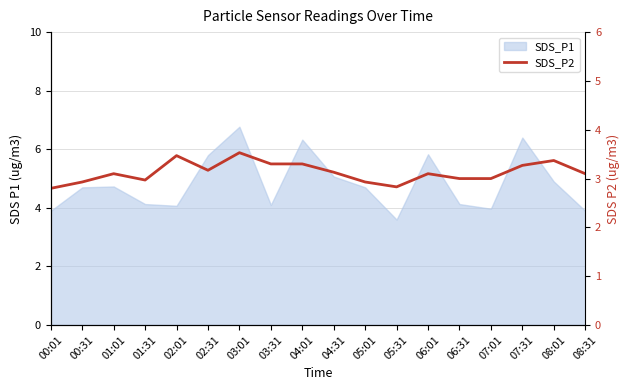

Between 08:31 and 00:01, which is larger?

08:31